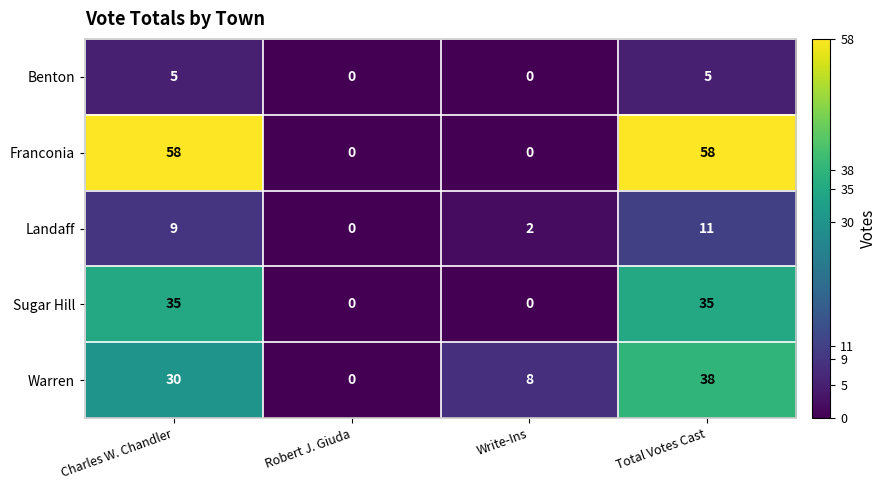

The value of Franconia at Charles W. Chandler is 58. True or false?

True